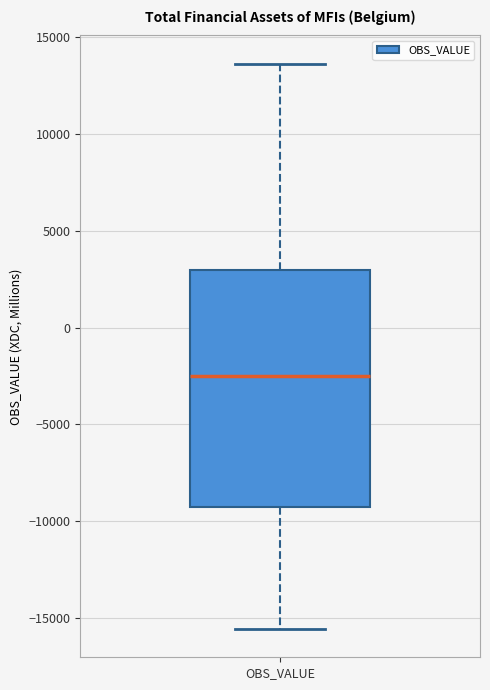

Read this box plot against the y-axis: the position of the median line, the range covered by the box, and the ends of both whiskers. The values are not printed on the chart, so give them approximately, as read against the axis.

median -2500, box -9500 to 3000, whiskers -15500 to 13500